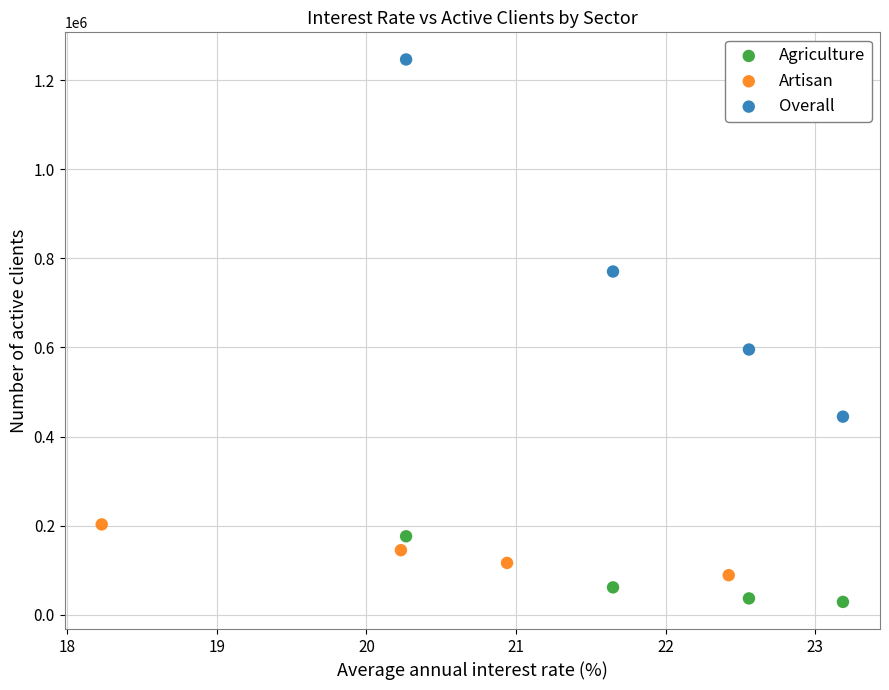

Which series has the widest spread of Y values?

Overall